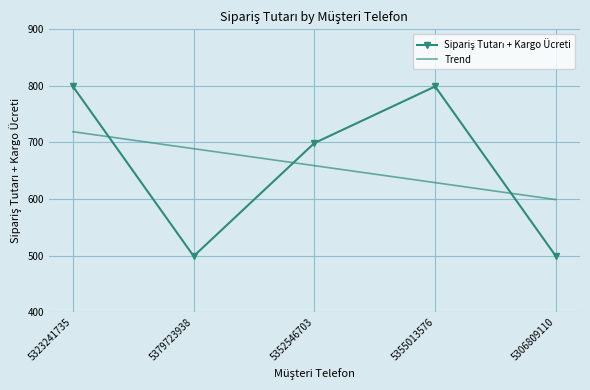

What is the total value across all series at 5352546703?

1358.0